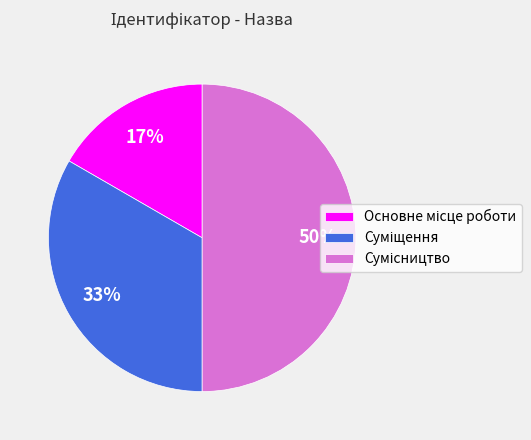

To the nearest percent, what is the average slice percentage?

33%